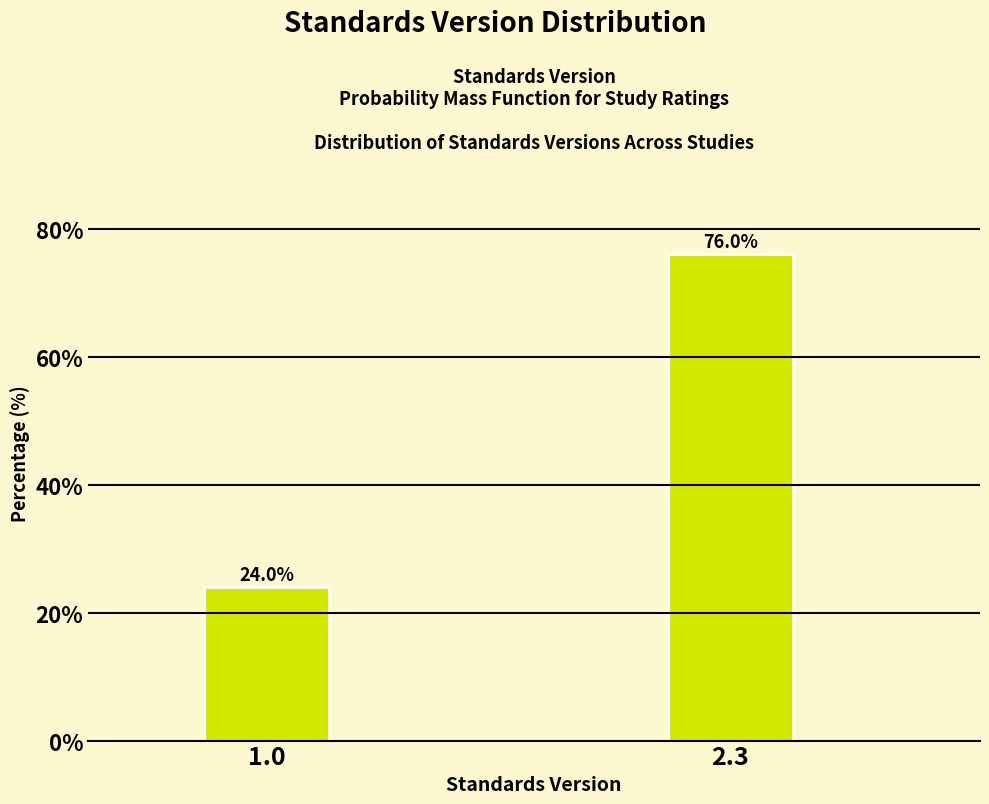

Reading right to left, extract all data points from this chart.

2.3=76	1.0=24